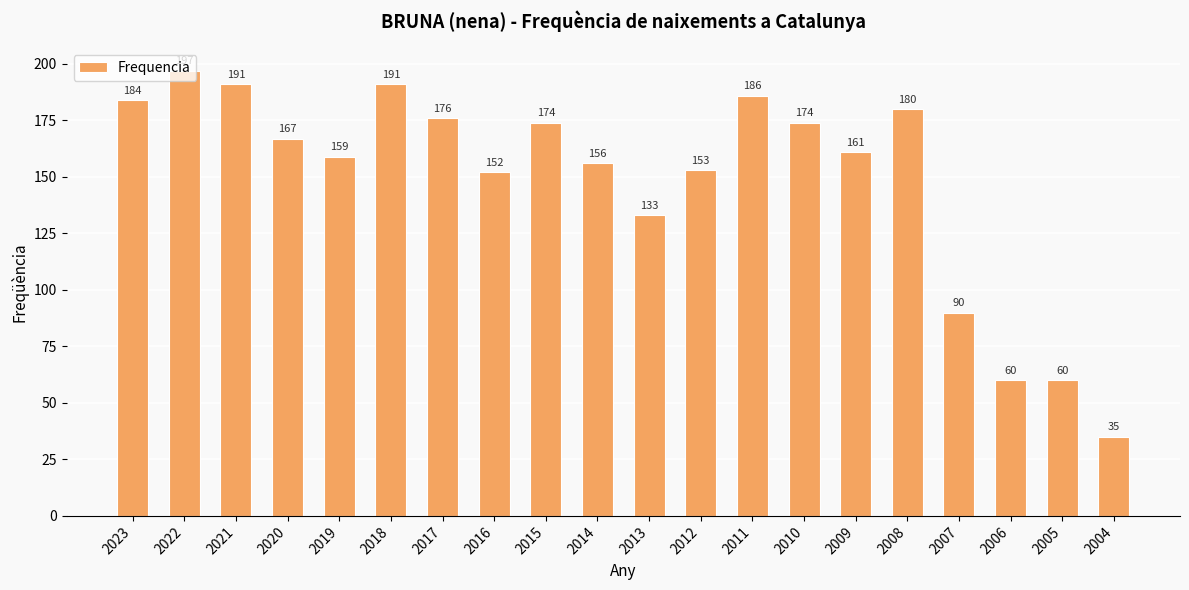

The chart shows a value of 180 at 2008. True or false?

True